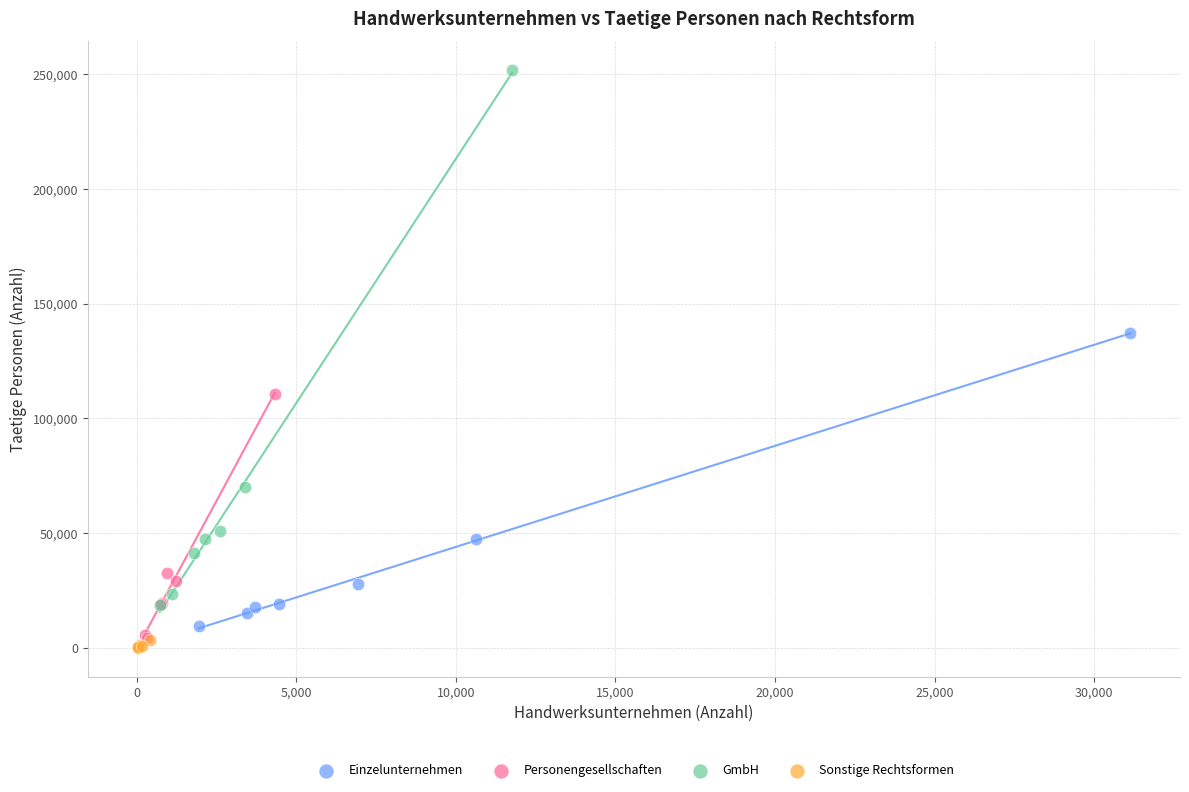

Which series has the widest spread of Y values?

GmbH